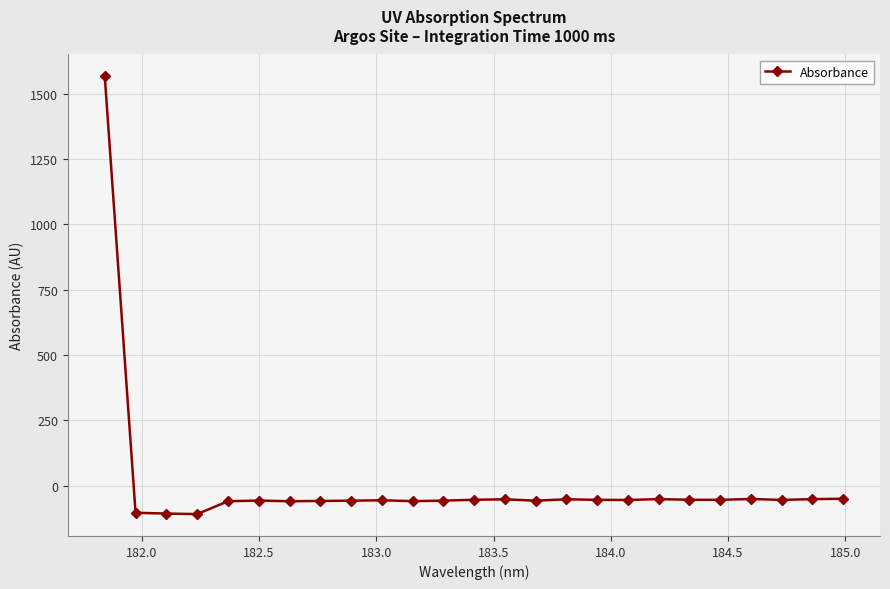

What is the sum of all values?

103.4